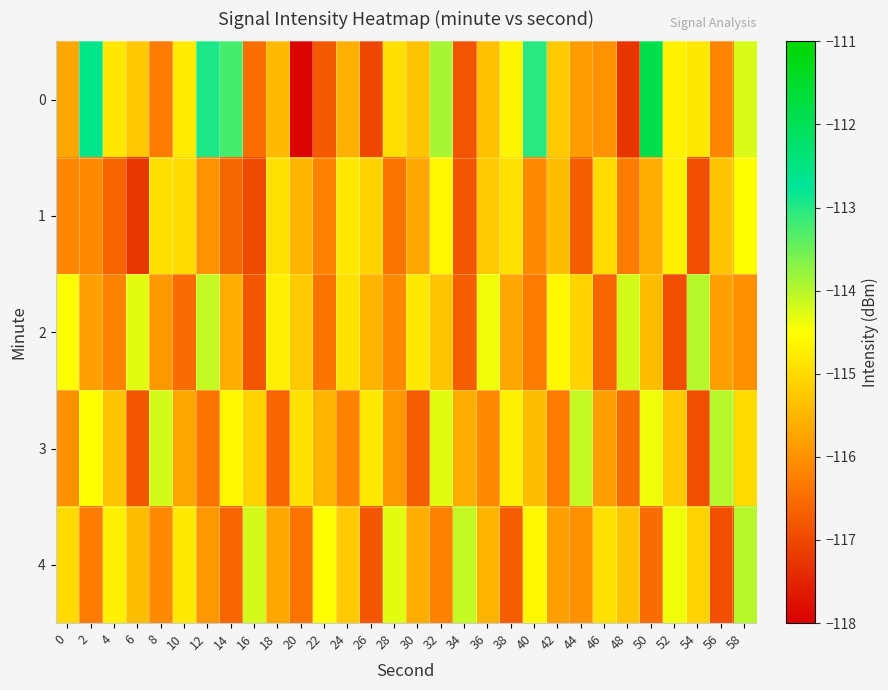

At how many categories does at least one series exceed -112?

1